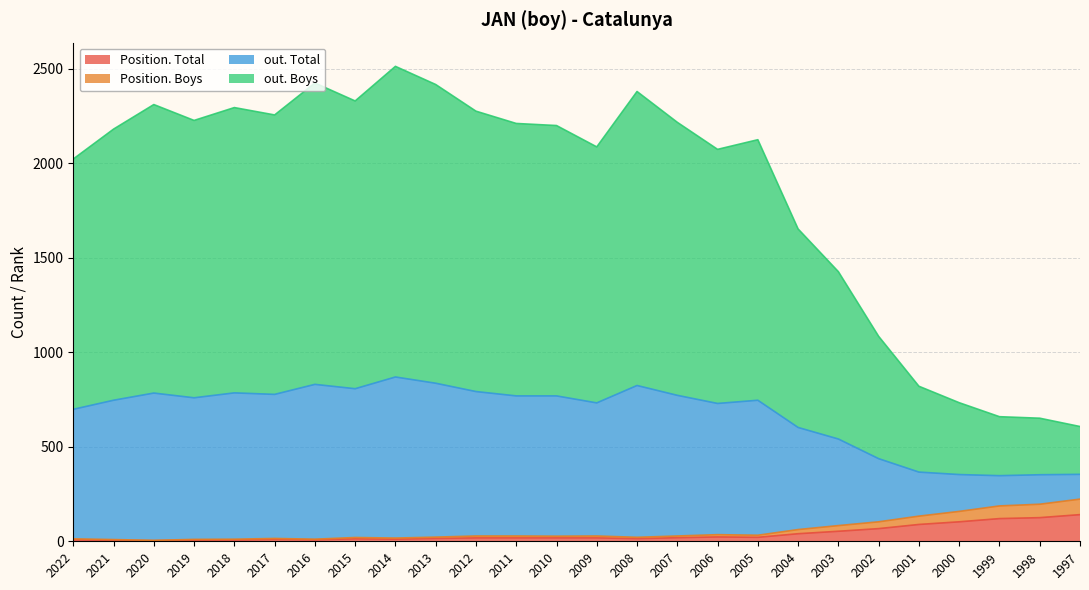

Is the value of Position. Total at 2009 greater than the value of out. Total at 2005?

No